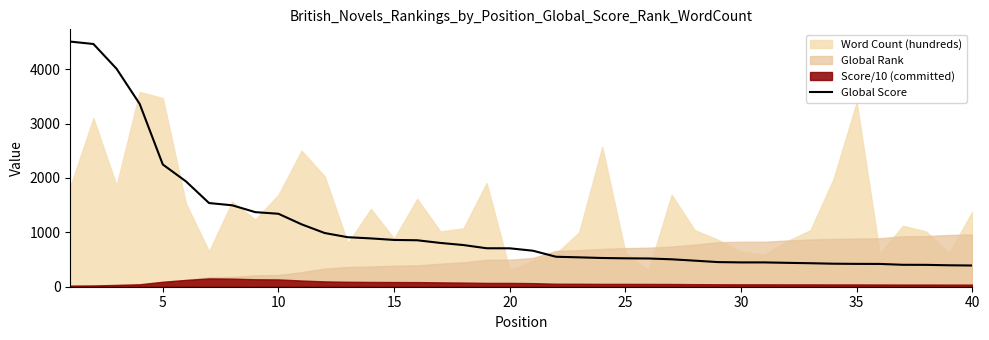

What is the minimum value for Global Score?

390